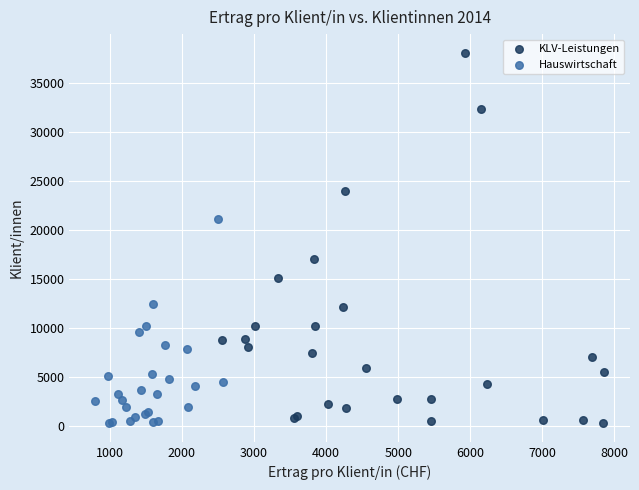

What are all the series names shown in the legend?

KLV-Leistungen, Hauswirtschaft